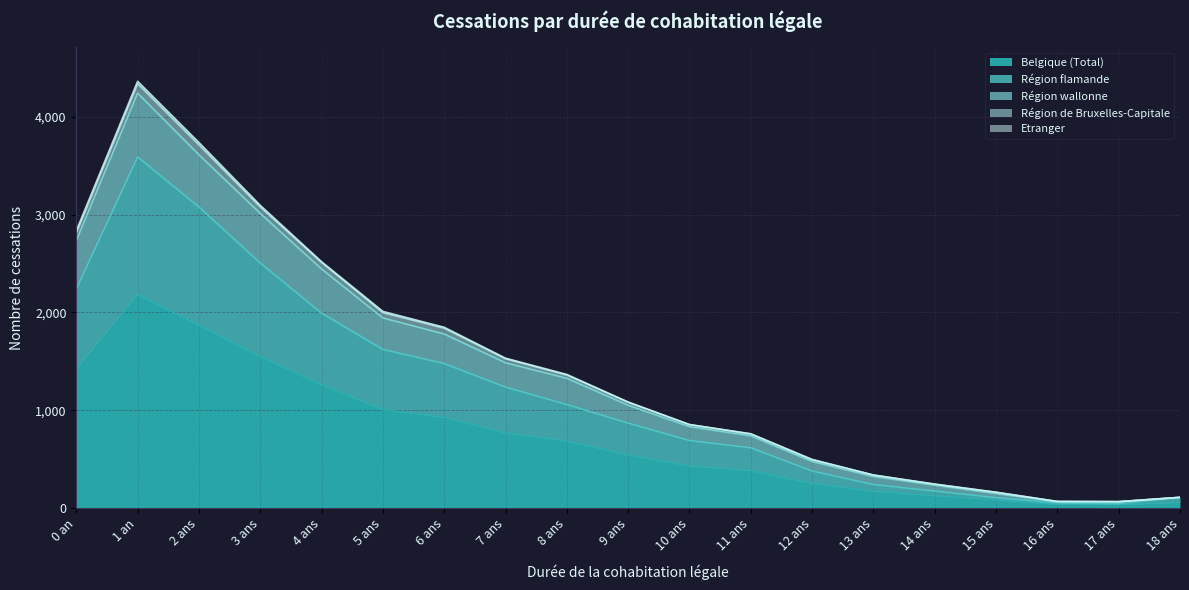

At which category is the sum across all series the highest?

1 an